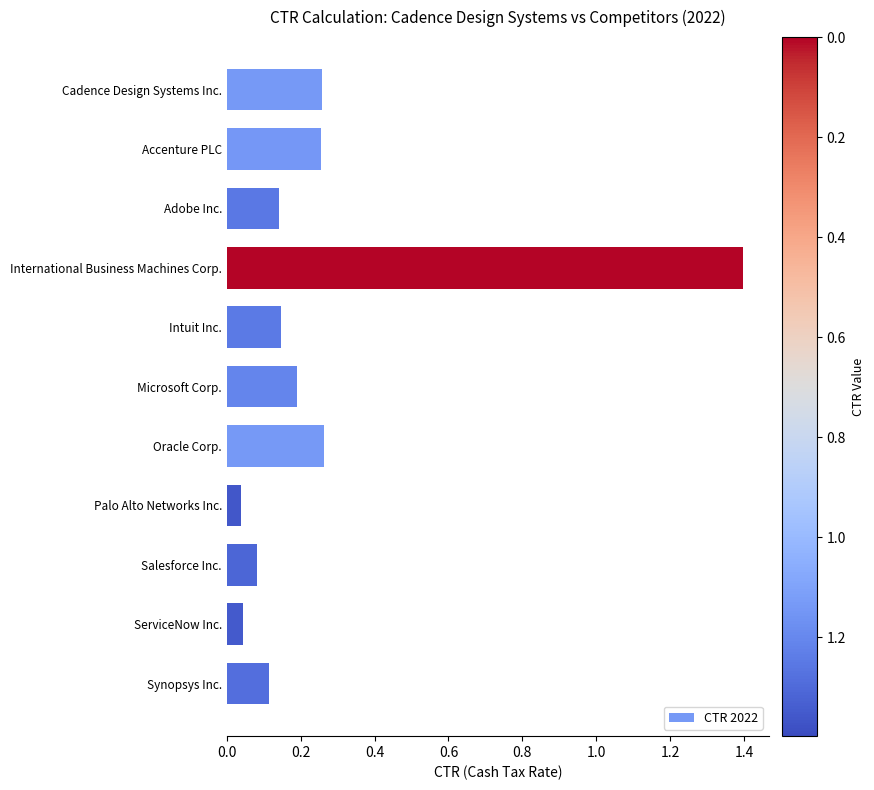

What is the difference between the maximum and minimum values?

1.4